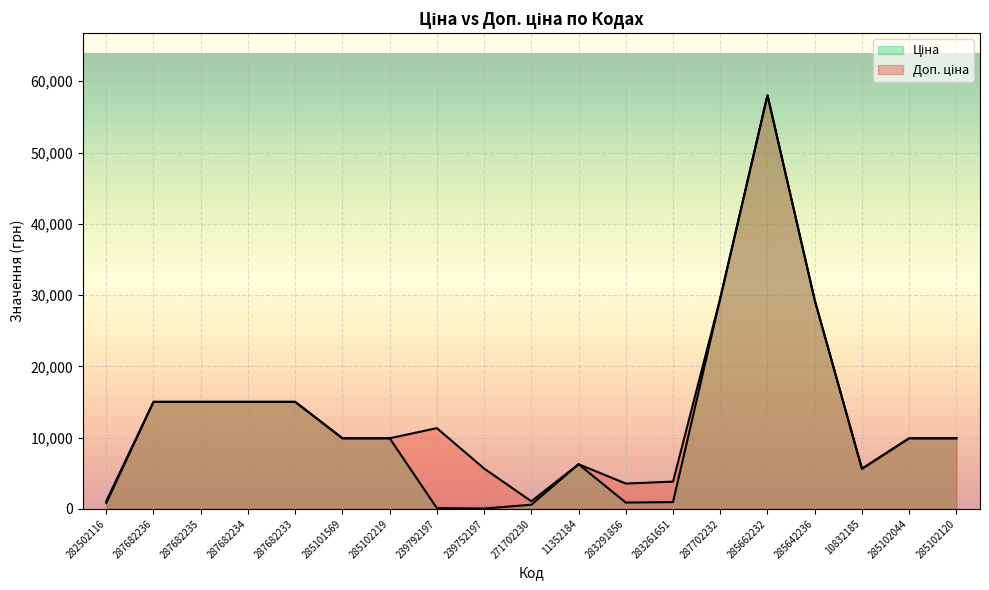

Reading left to right, transcribe all the data shown in this chart.

Ціна: 282502116=813.0	287682236=15019.2	287682235=15019.2	287682234=15019.2	287682233=15019.2	285101569=9908.5	285102219=9908.5	239792197=113.3	239752197=56.7	271702230=586.0	11352184=6266.7	283291856=889.9	283261651=957.1	287702232=29548.9	285662232=58037.0	285642236=29294.9	10832185=5636.0	285102044=9908.5	285102120=9908.5
Доп. ціна: 282502116=1101.8	287682236=15019.2	287682235=15019.2	287682234=15019.2	287682233=15019.2	285101569=9908.5	285102219=9908.5	239792197=11334.0	239752197=5667.0	271702230=1074.5	11352184=6266.7	283291856=3559.7	283261651=3828.4	287702232=29548.9	285662232=58037.0	285642236=29294.9	10832185=5636.0	285102044=9908.5	285102120=9908.5